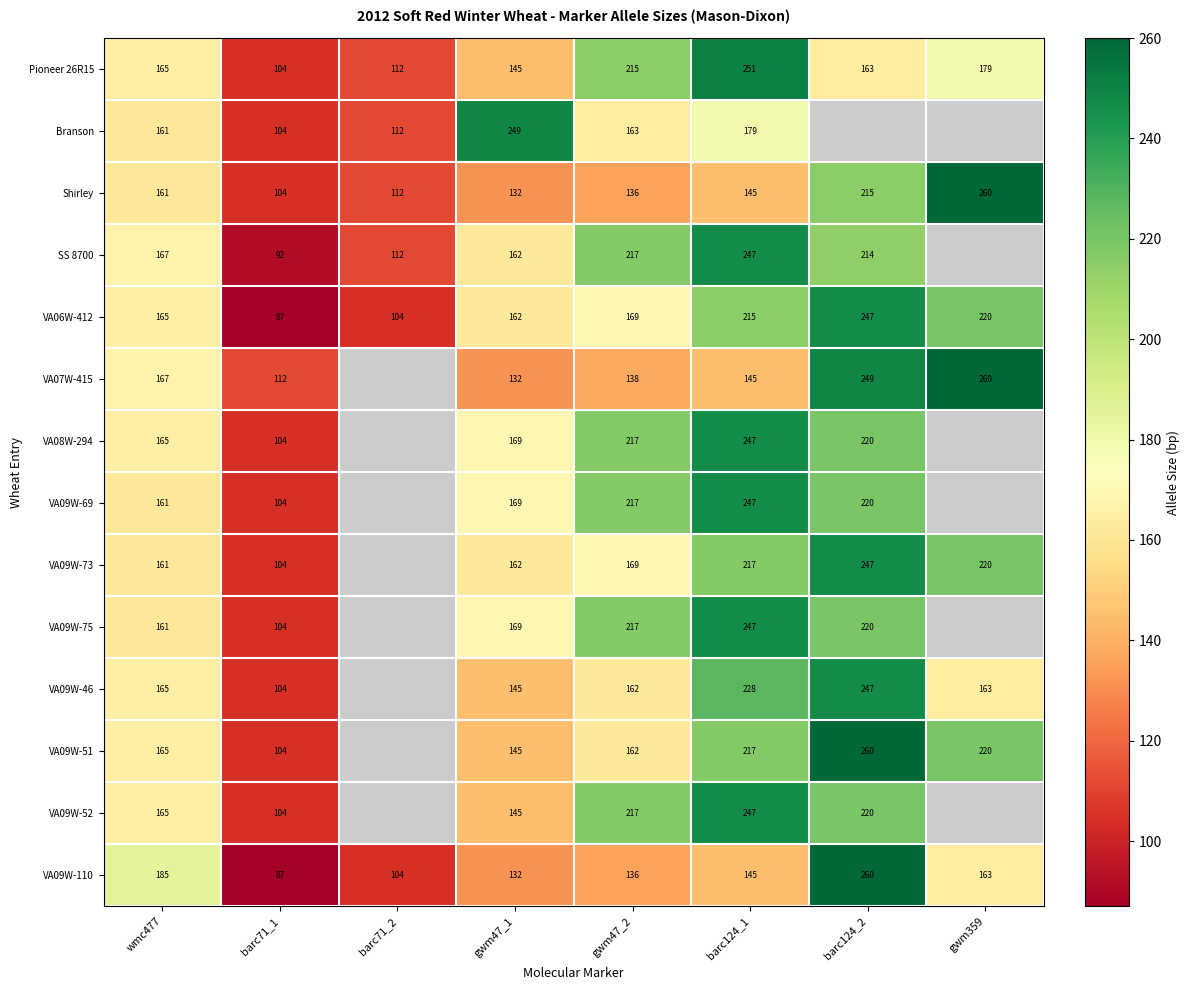

At how many categories does at least one series exceed 218?

4